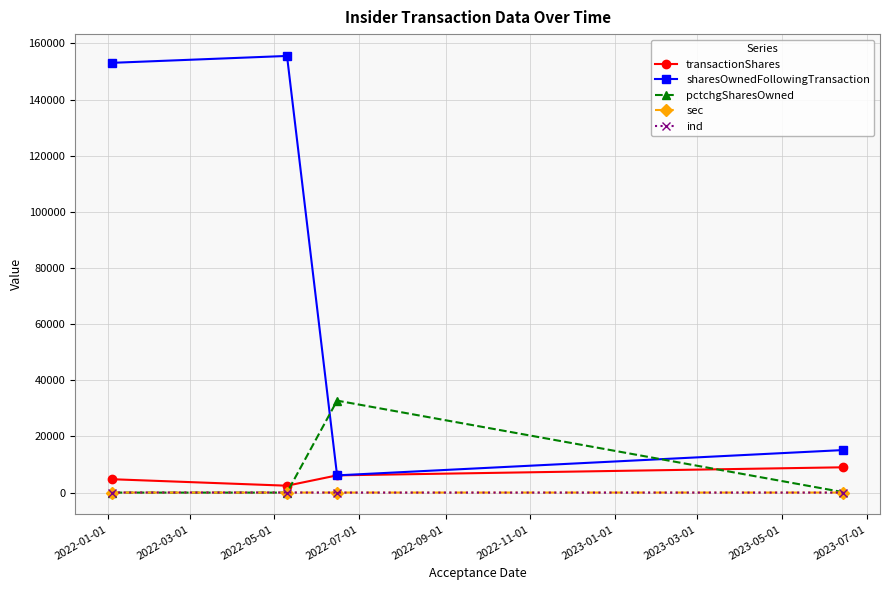

What is the difference between the maximum and minimum values in the sec series?

1